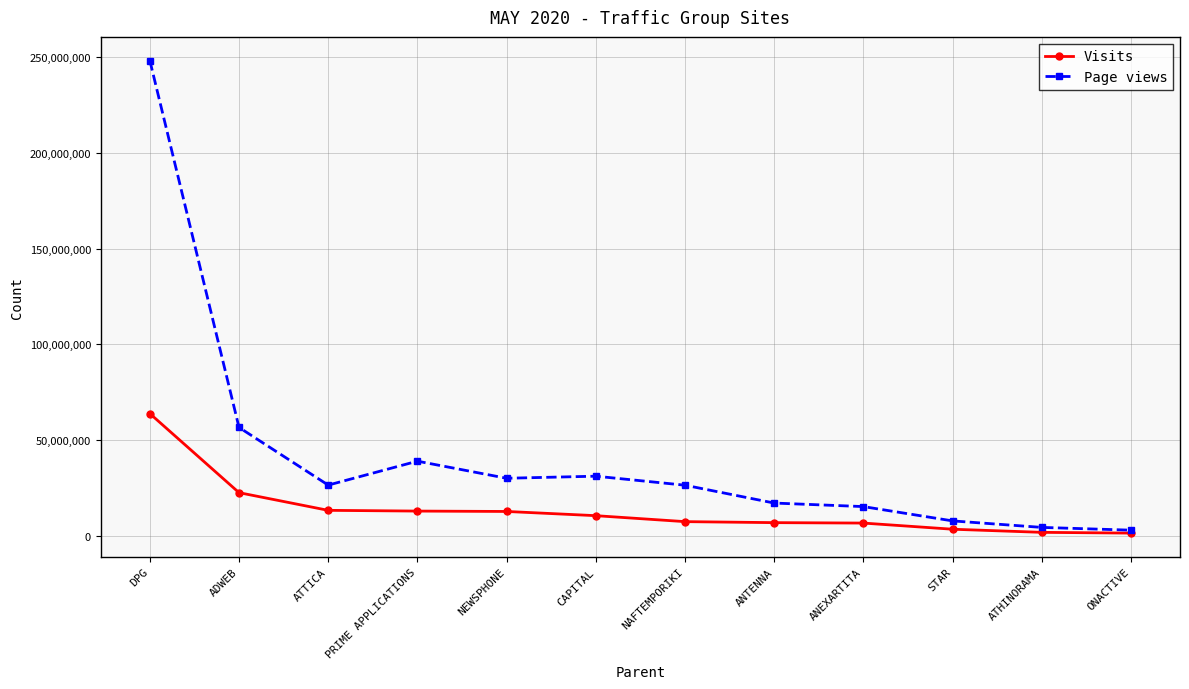

At which category is the sum across all series the highest?

DPG